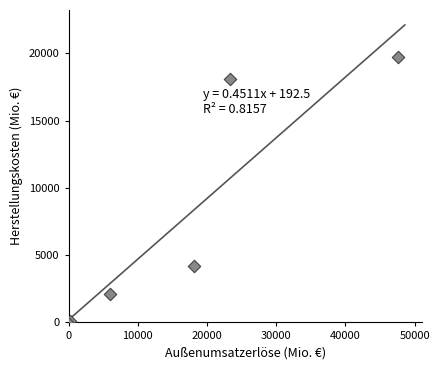

What Y value in the scatter plot is closest to 9821?

4201